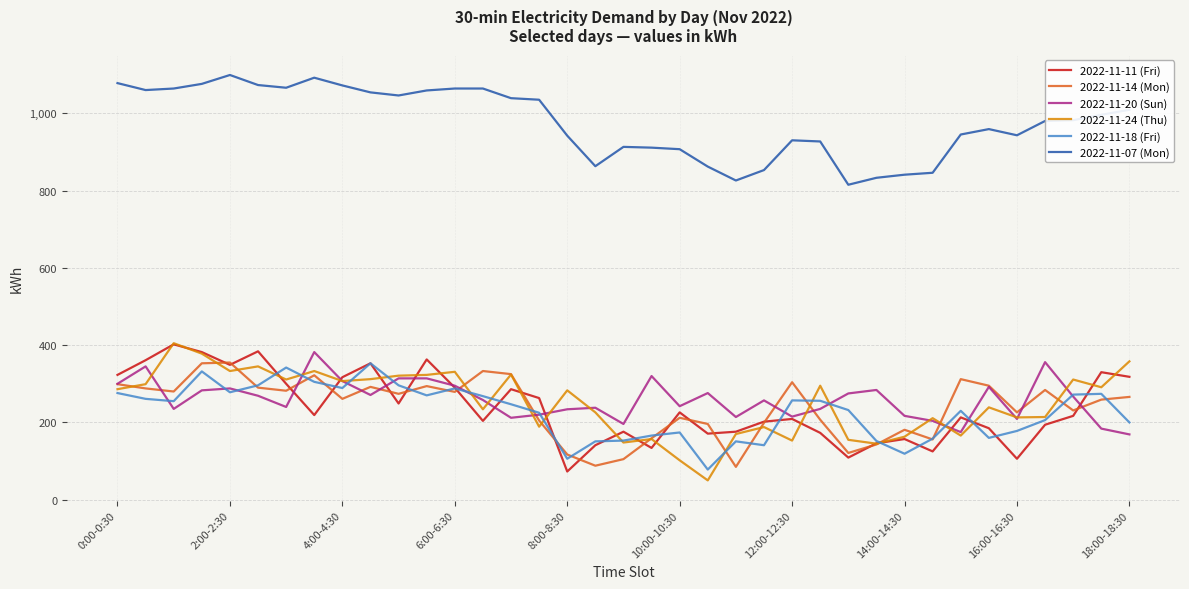

True or false: 2022-11-11 (Fri) and 2022-11-07 (Mon) intersect in this chart.

False